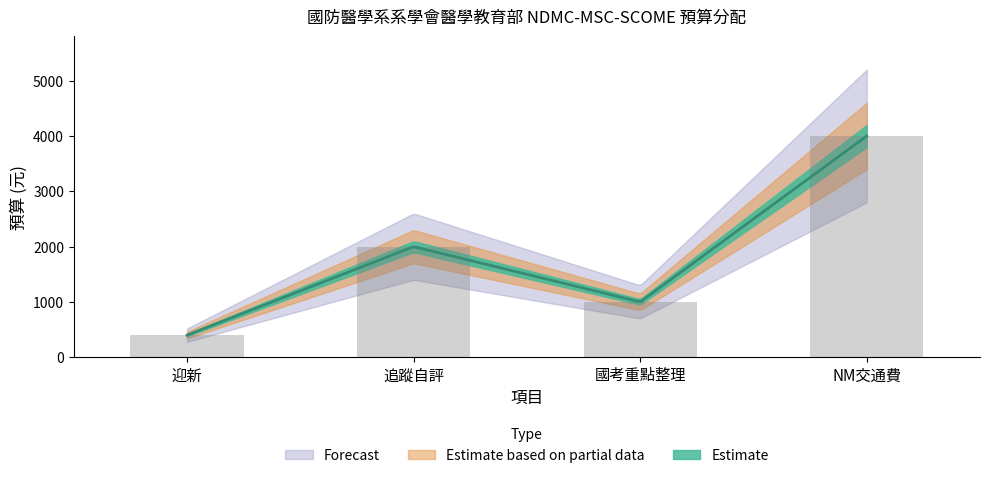

Rank the categories by value from highest to lowest.

NM交通費, 追蹤自評, 國考重點整理, 迎新